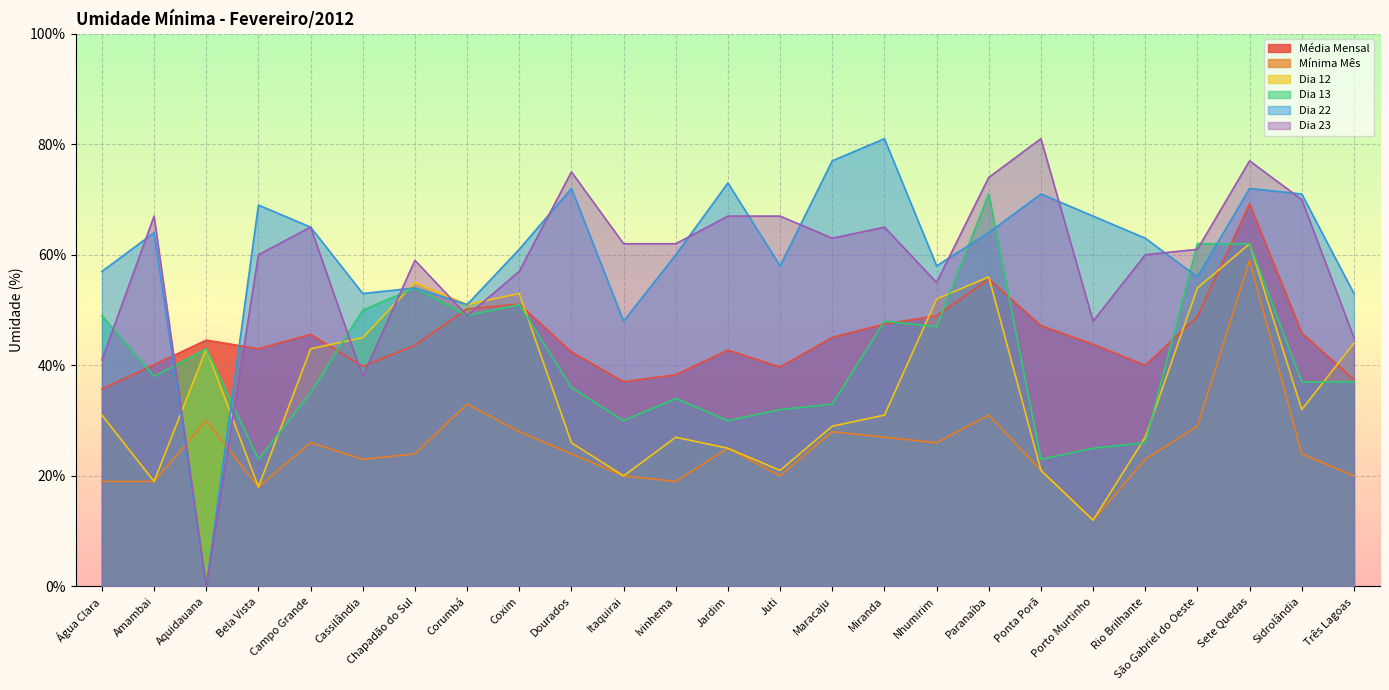

At which category does Média Mensal reach its first local peak?

Aquidauana